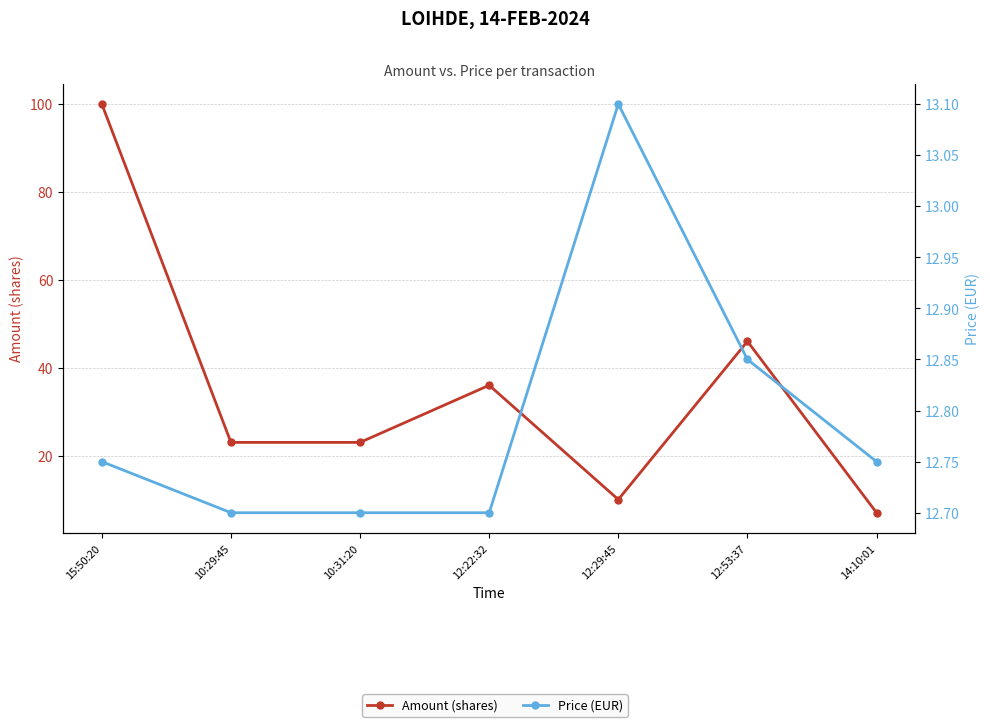

What is the value of the Price (EUR) point at the 7th from the left?

12.8